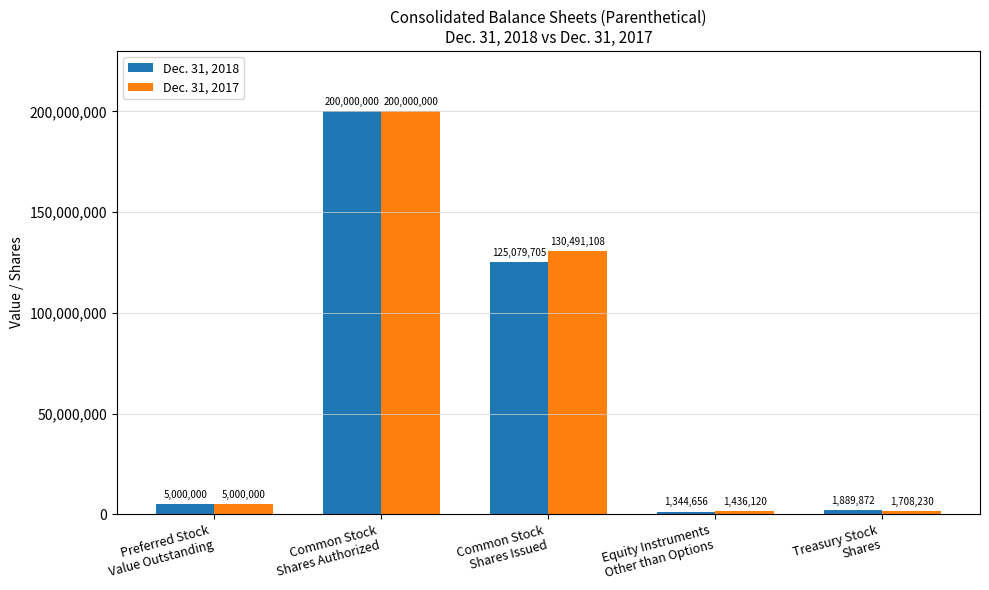

How many data points in Dec. 31, 2017 are less than 5000000?

2